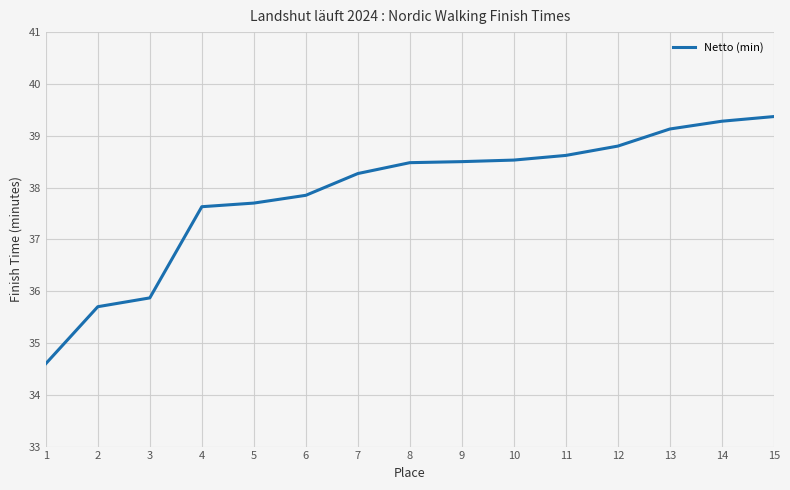

What is the greatest value displayed?

39.4